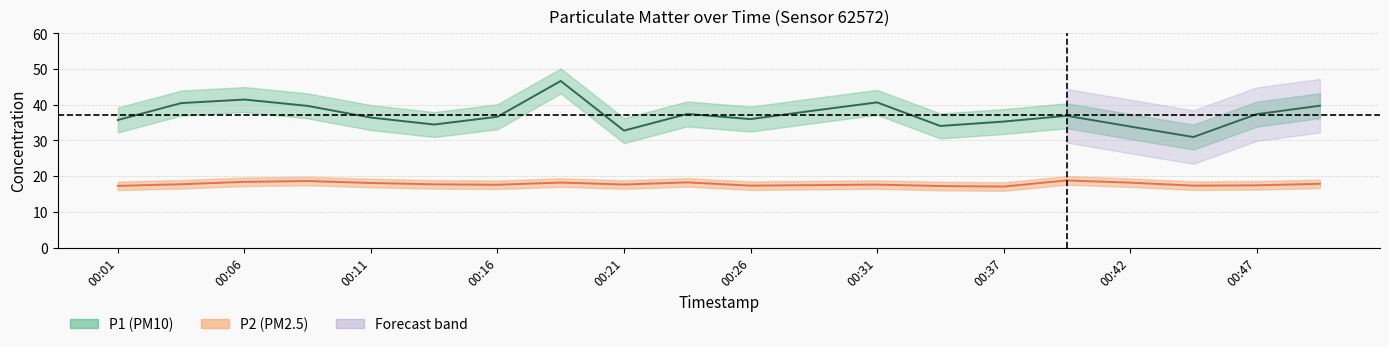

What is the difference between the maximum and minimum values in the P2 series?

1.7